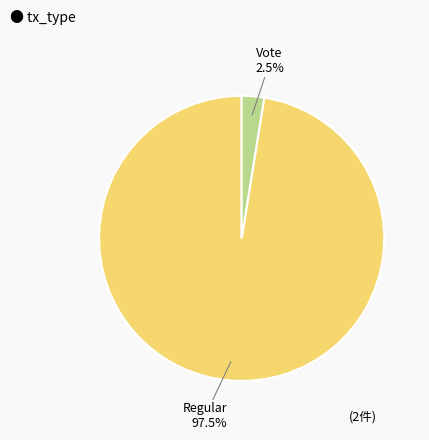

Is there a majority slice in this chart?

Yes